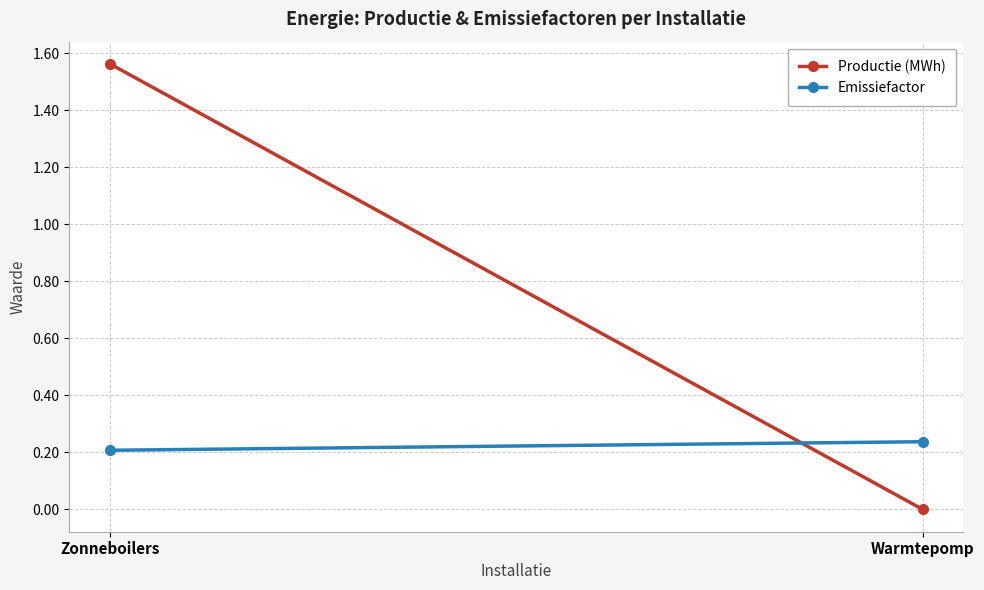

At which label does Emissiefactor reach its peak?

Warmtepomp